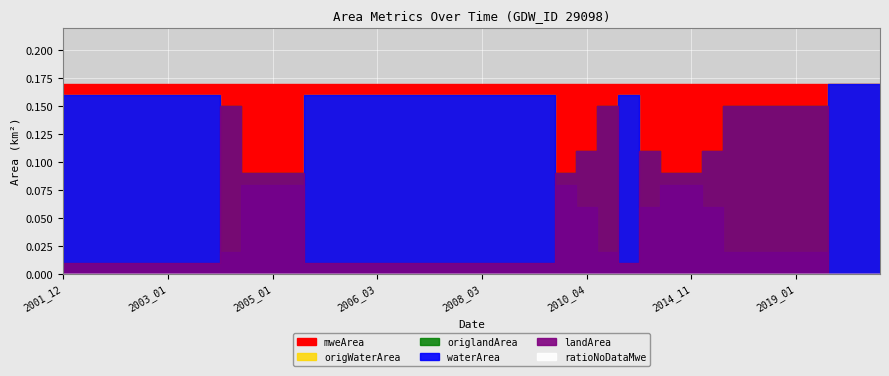

Does the chart display data point markers on the line(s)?

No